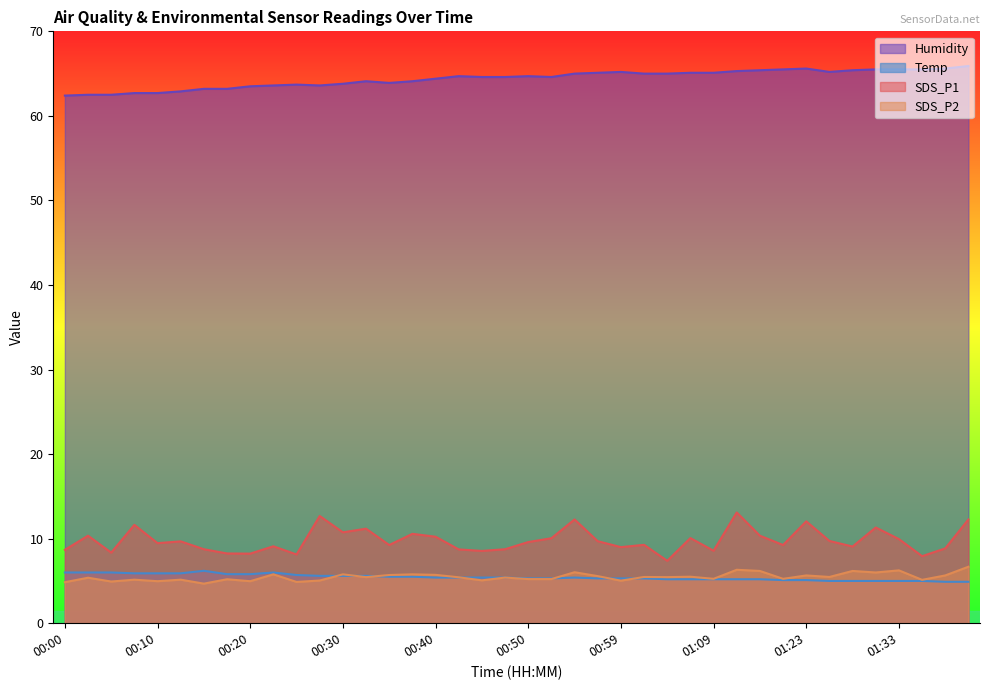

Reading left to right, extract all data points from this chart.

SDS_P1: 8.7	10.3	8.3	11.6	9.5	9.7	8.8	8.2	8.2	9.1	8.1	12.7	10.8	11.2	9.2	10.6	10.2	8.7	8.6	8.8	9.6	10.1	12.3	9.7	9.0	9.3	7.4	10.1	8.6	13.1	10.3	9.2	12.1	9.7	9.1	11.3	9.9	7.9	8.8	12.3
SDS_P2: 4.8	5.4	4.9	5.2	5.0	5.2	4.7	5.2	5.0	5.8	4.9	5.0	5.8	5.5	5.7	5.8	5.7	5.4	5.1	5.4	5.2	5.2	6.0	5.6	5.0	5.5	5.5	5.5	5.2	6.3	6.2	5.2	5.7	5.5	6.2	6.0	6.2	5.1	5.7	6.7
Temp: 6.0	6.0	6.0	5.9	5.9	5.9	6.2	5.8	5.8	6.0	5.7	5.6	5.6	5.6	5.5	5.5	5.4	5.4	5.4	5.4	5.3	5.3	5.4	5.3	5.3	5.3	5.2	5.2	5.2	5.2	5.2	5.1	5.1	5.0	5.0	5.0	5.0	5.0	4.9	4.9
Humidity: 62.4	62.5	62.5	62.7	62.7	62.9	63.2	63.2	63.5	63.6	63.7	63.6	63.8	64.1	63.9	64.1	64.4	64.7	64.6	64.6	64.7	64.6	65.0	65.1	65.2	65.0	65.0	65.1	65.1	65.3	65.4	65.5	65.6	65.2	65.4	65.5	65.5	65.5	65.6	65.9